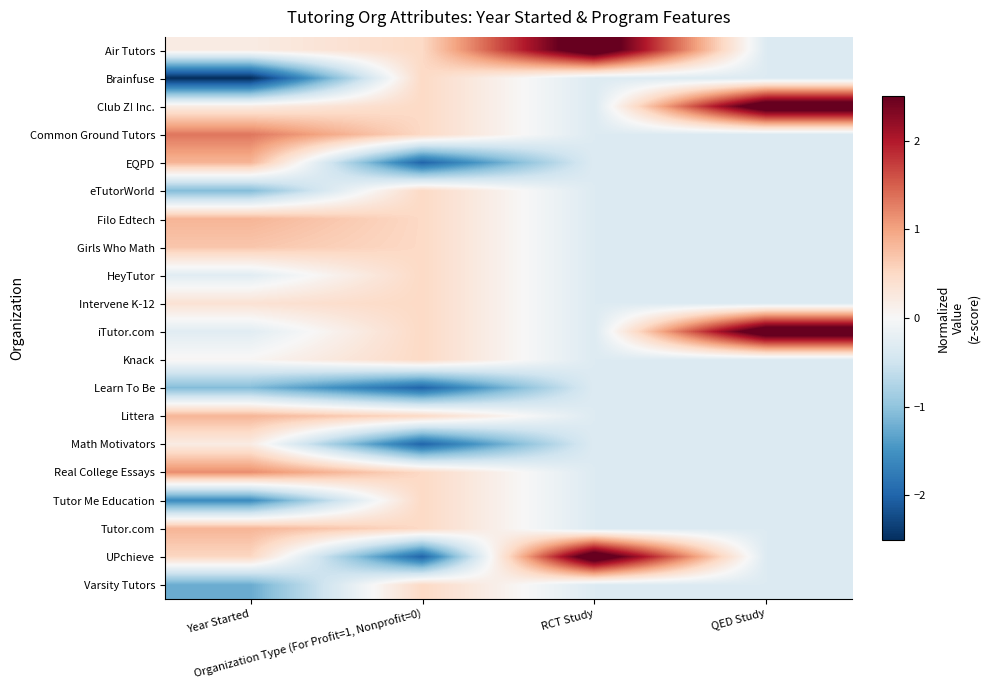

Count the number of categories in the chart.

4